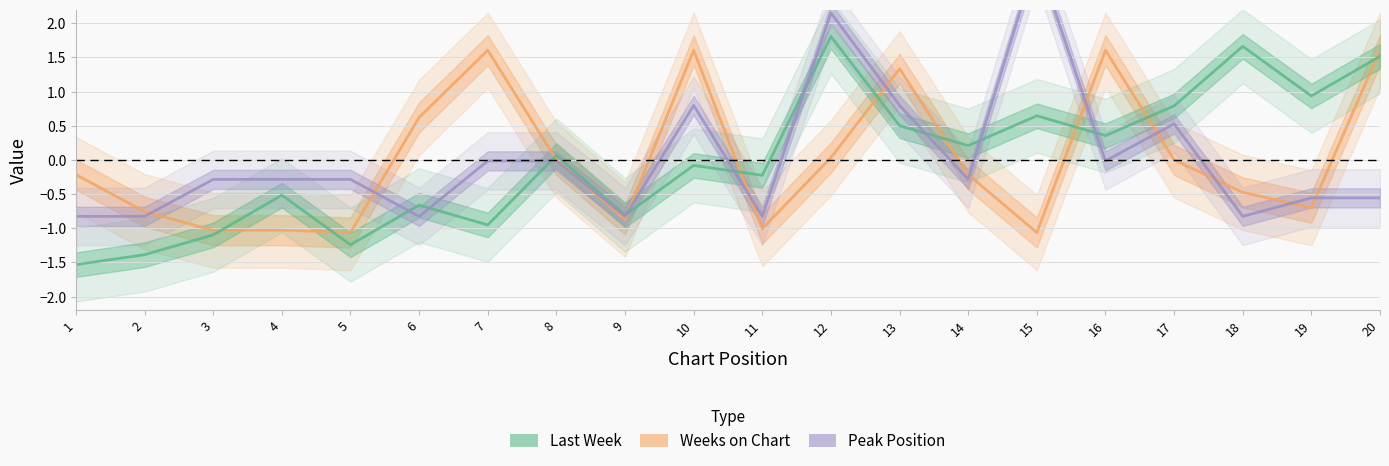

What value does the Last Week series have at 18?

1.7